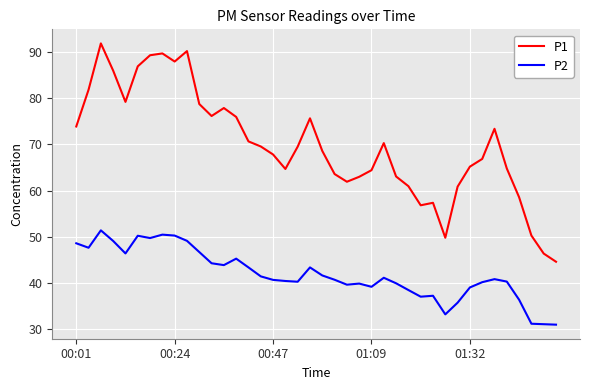

True or false: P1 and P2 cross at least once.

False